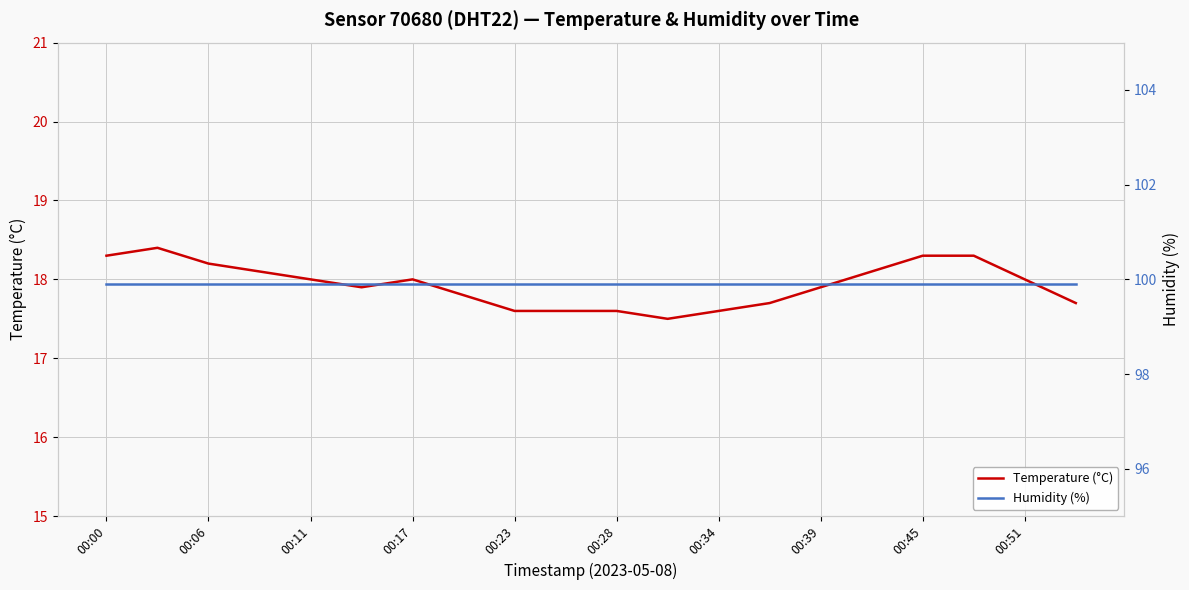

What are all the series names shown in the legend?

temperature, humidity